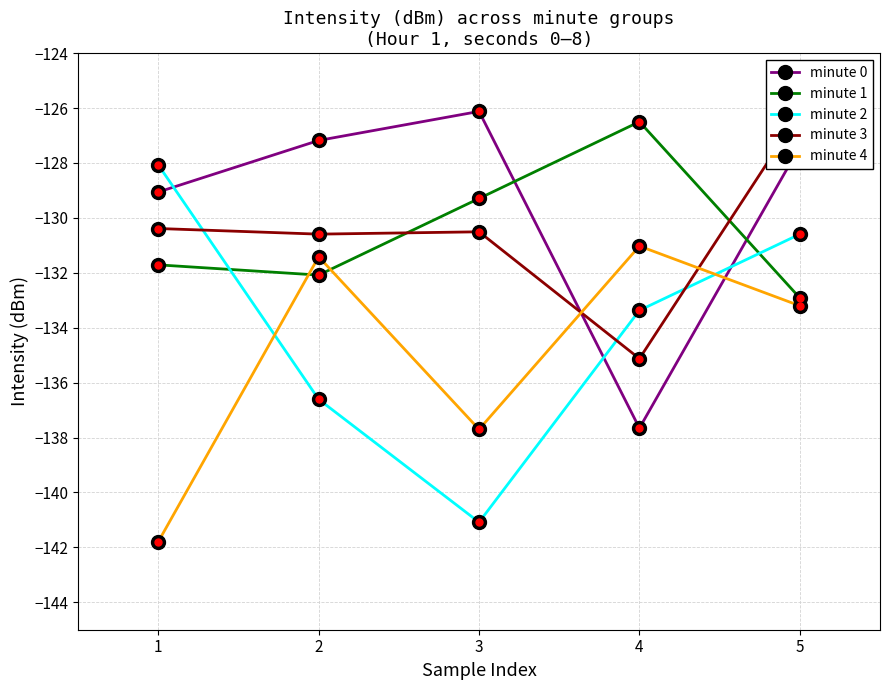

True or false: minute 4 and minute 3 intersect in this chart.

True